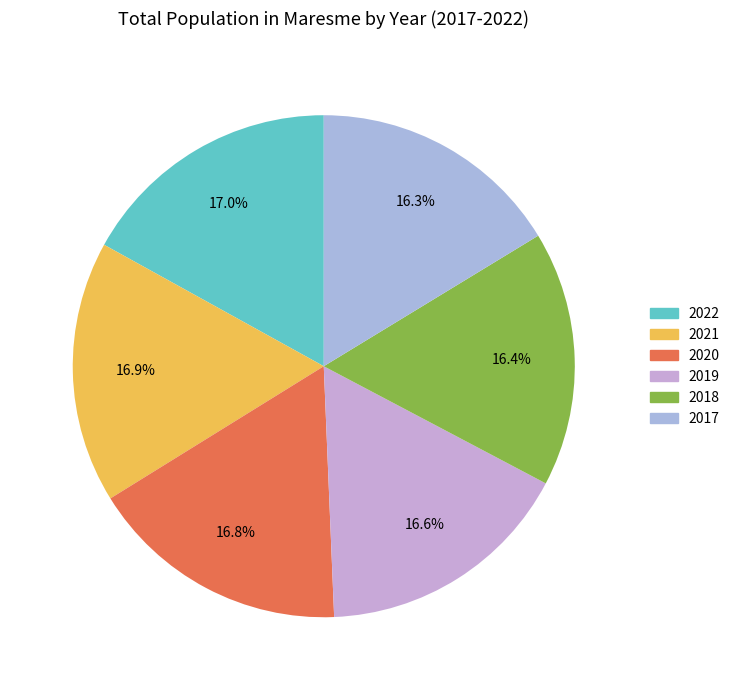

To the nearest percent, what is the difference between the largest and smallest slice percentages?

1%